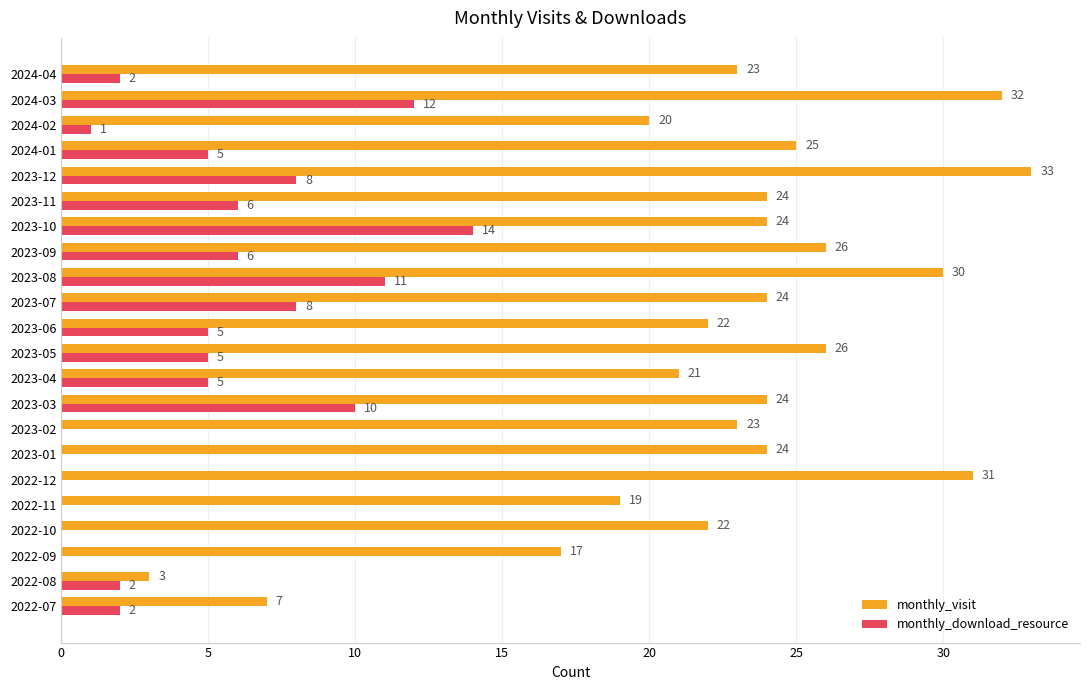

What is the approximate value of monthly_download_resource at 2023-06?

5